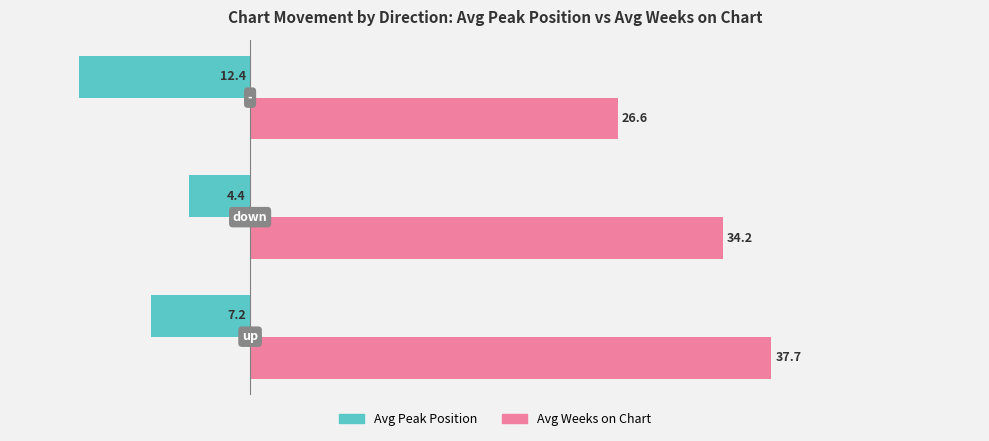

Which series has the largest range (max minus min)?

Avg Weeks on Chart